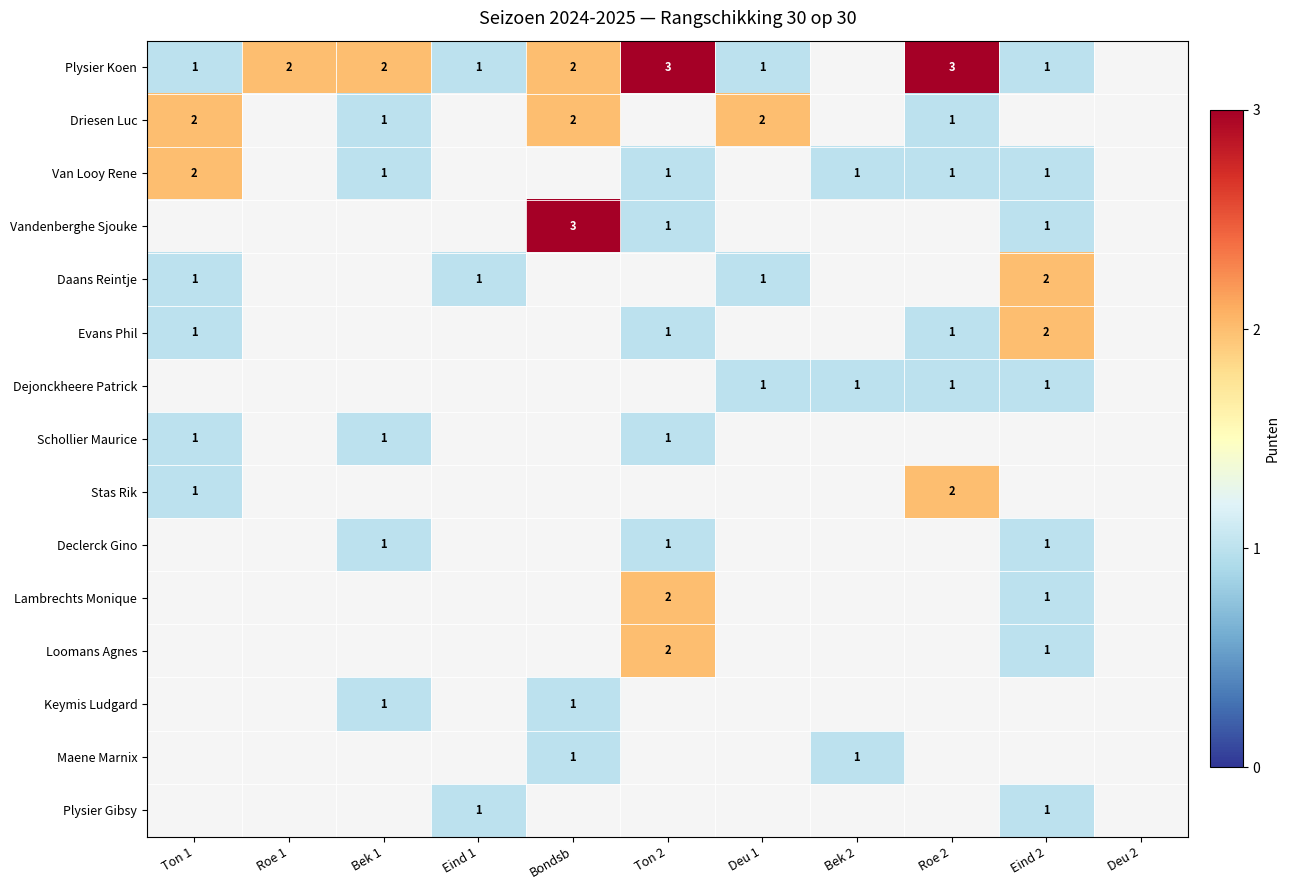

What is the spread (max minus min) of values at Bek 1?

1.0